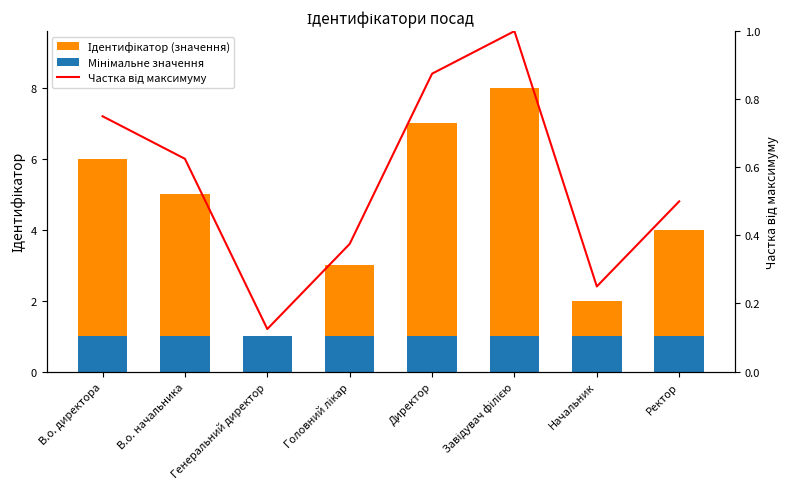

Reading left to right, what are all the values shown in this chart?

Ідентифікатор (значення): В.о. директора=6.0	В.о. начальника=5.0	Генеральний директор=1.0	Головний лікар=3.0	Директор=7.0	Завідувач філією=8.0	Начальник=2.0	Ректор=4.0
Мінімальне значення: В.о. директора=1.0	В.о. начальника=1.0	Генеральний директор=1.0	Головний лікар=1.0	Директор=1.0	Завідувач філією=1.0	Начальник=1.0	Ректор=1.0
Частка від максимуму: В.о. директора=0.8	В.о. начальника=0.6	Генеральний директор=0.1	Головний лікар=0.4	Директор=0.9	Завідувач філією=1.0	Начальник=0.2	Ректор=0.5